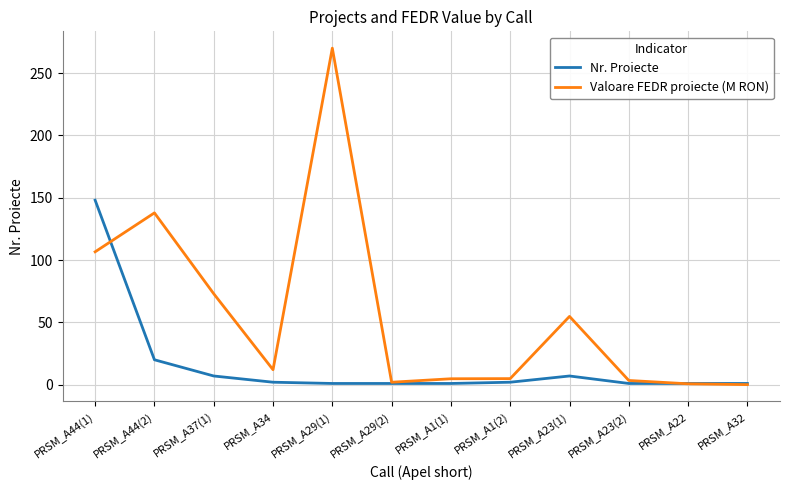

Which category has the highest value in the Nr. Proiecte series?

PRSM_A44(1)